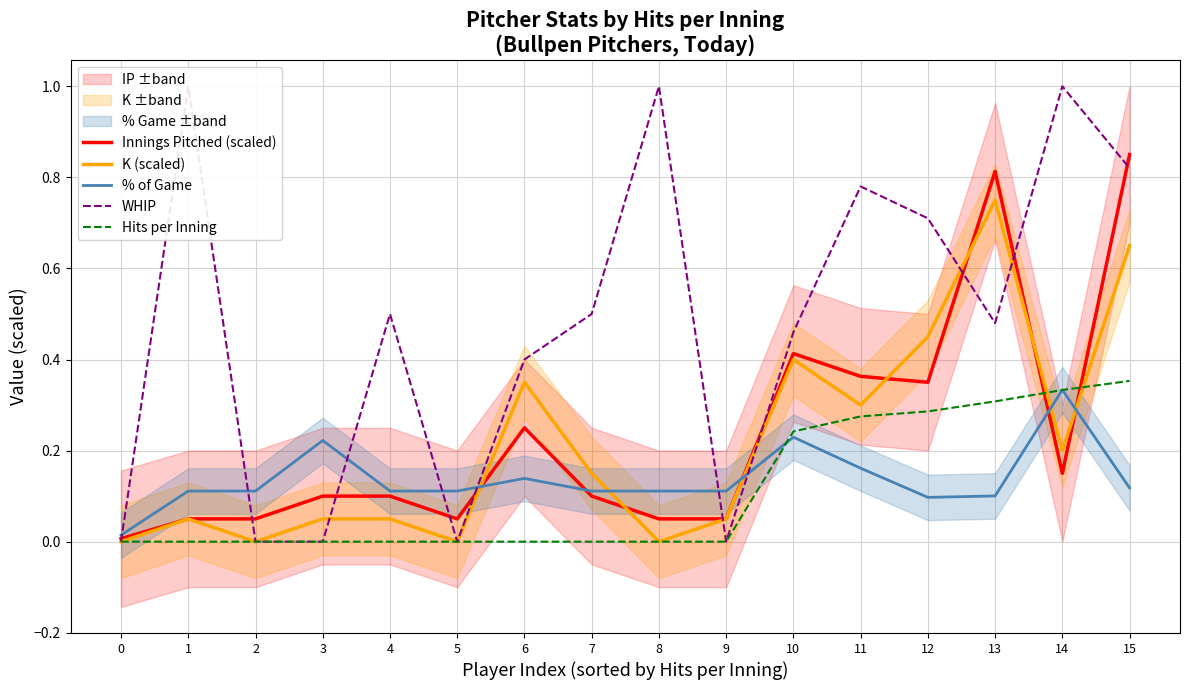

Reading left to right, what are all the values shown in this chart?

Innings Pitched (scaled): 0.0	0.1	0.1	0.1	0.1	0.1	0.2	0.1	0.1	0.1	0.4	0.4	0.3	0.8	0.1	0.8
K (scaled): 0.0	0.1	0.0	0.1	0.1	0.0	0.3	0.1	0.0	0.1	0.4	0.3	0.5	0.8	0.2	0.7
% of Game: 0.0	0.1	0.1	0.2	0.1	0.1	0.1	0.1	0.1	0.1	0.2	0.2	0.1	0.1	0.3	0.1
WHIP: 0.0	1.0	0.0	0.0	0.5	0.0	0.4	0.5	1.0	0.0	0.5	0.8	0.7	0.5	1.0	0.8
Hits per Inning: 0.0	0.0	0.0	0.0	0.0	0.0	0.0	0.0	0.0	0.0	0.2	0.3	0.3	0.3	0.3	0.4